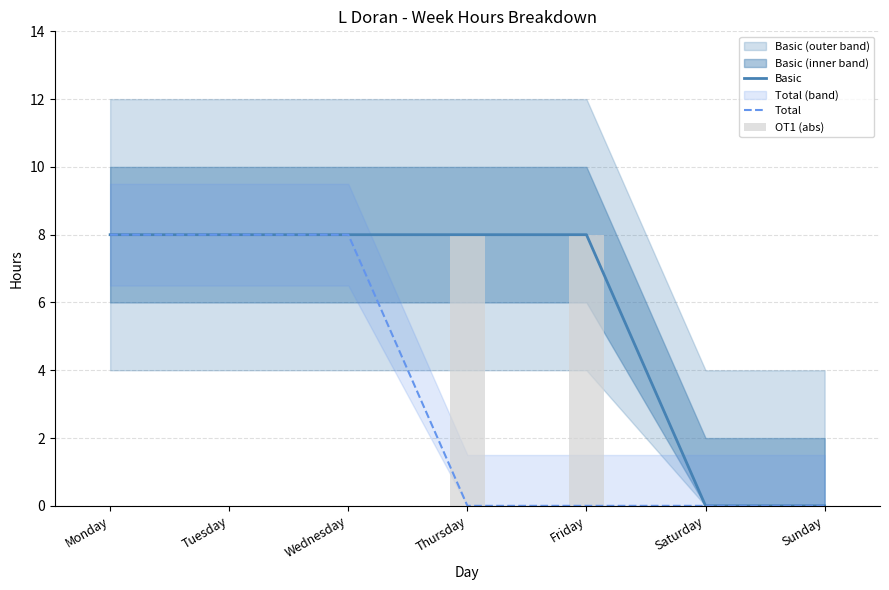

Does the chart contain any negative values?

No